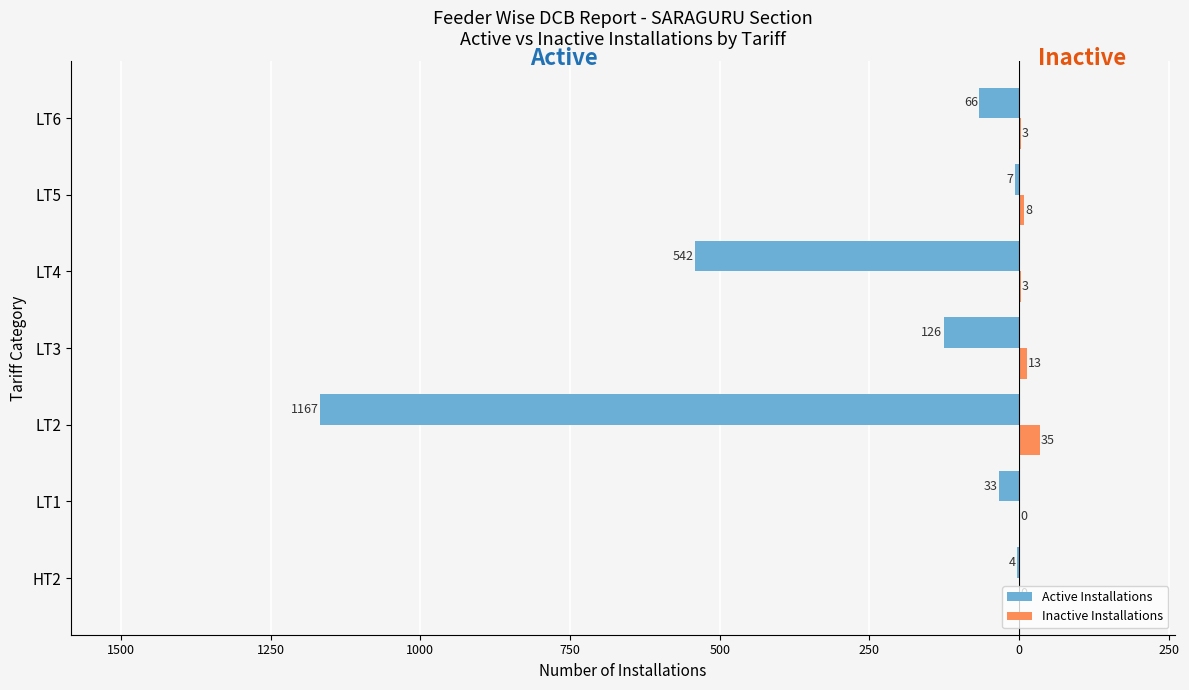

What are all the series names shown in the legend?

Active Installations, Inactive Installations